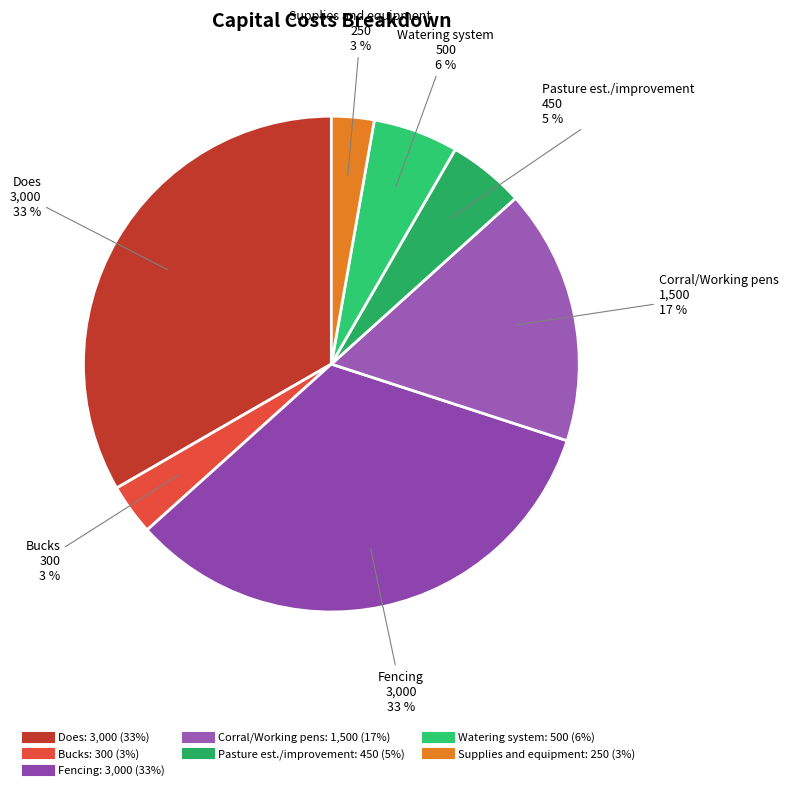

Is there a majority slice in this chart?

No